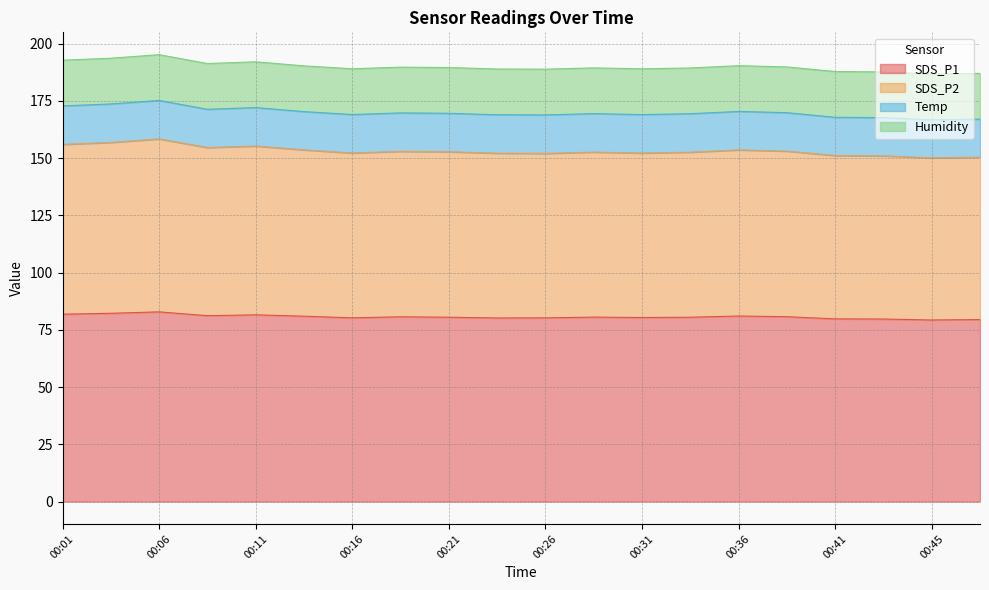

What is the lowest value of the SDS_P1 series?

79.3